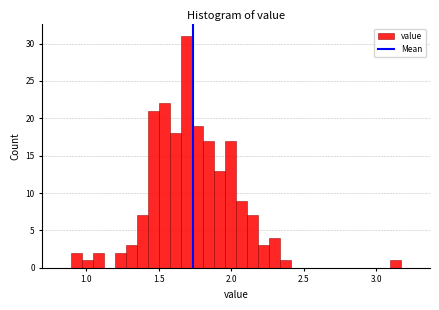

Read against the x-axis, roughly where is the centre of the tallest bar?

1.70